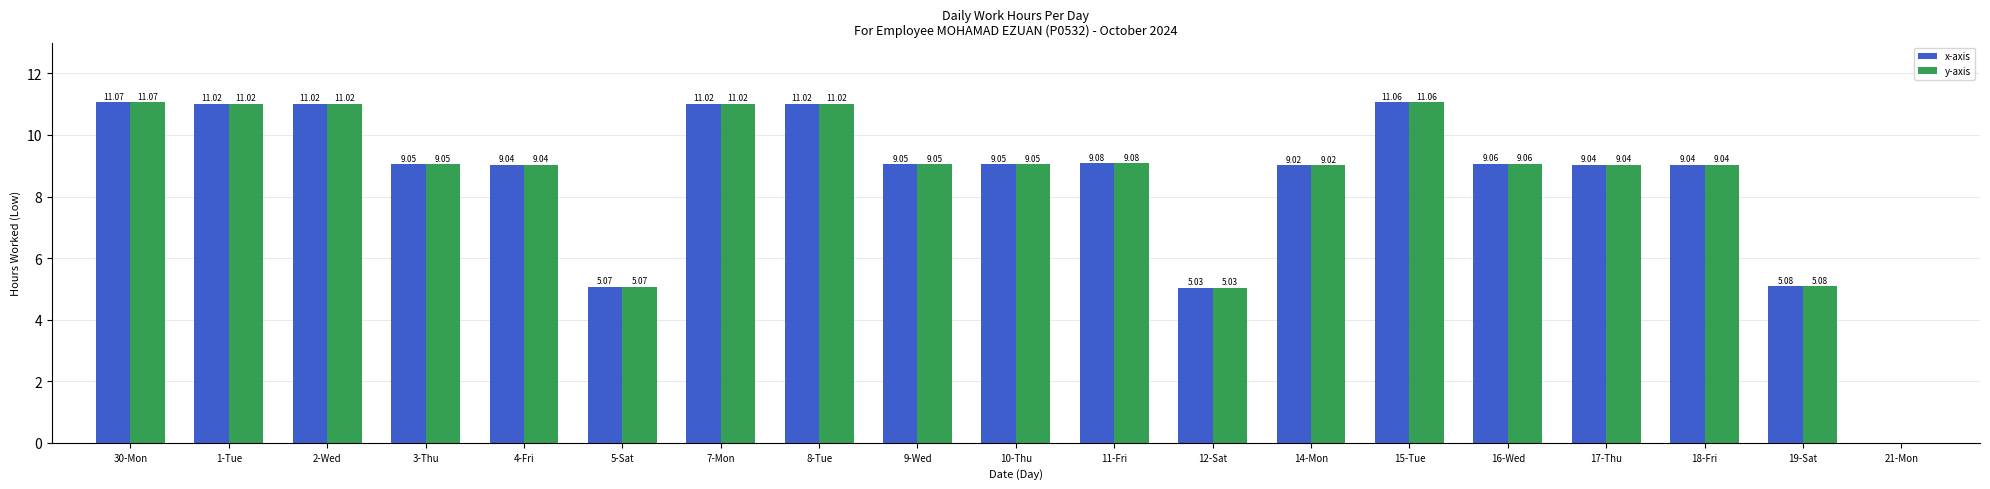

What is the average value of the y-axis series?

8.6